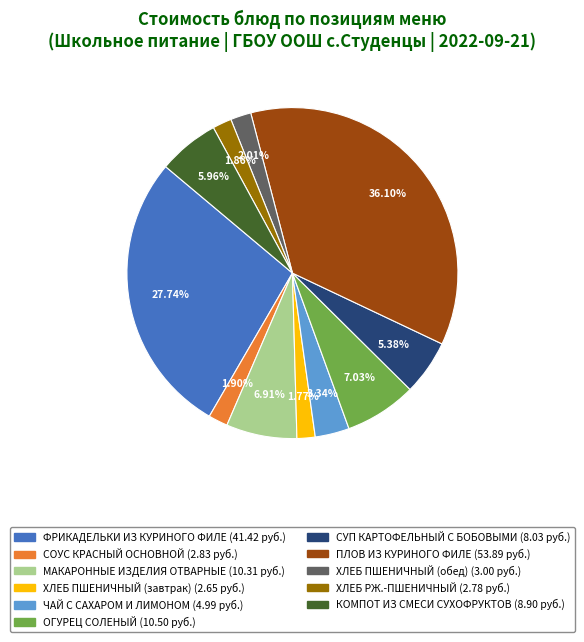

To the nearest percent, what is the average slice percentage?

9%